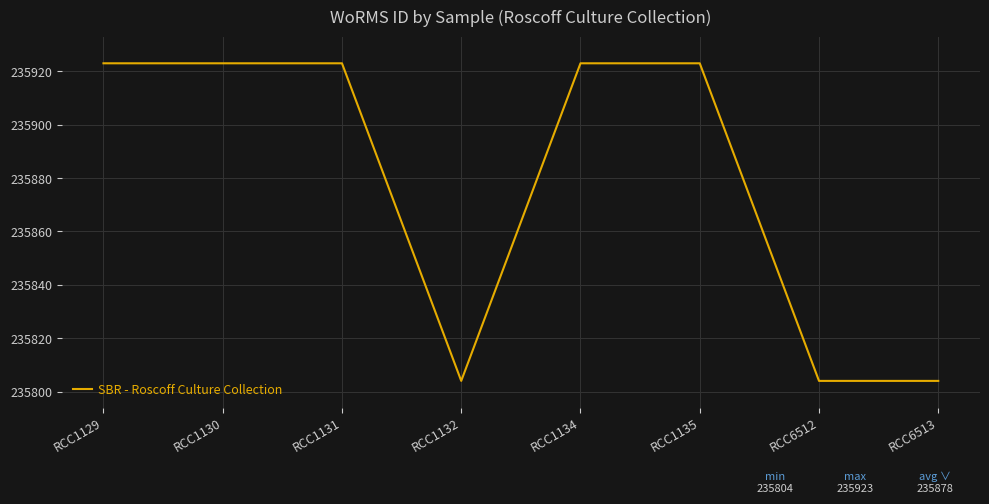

Which has a higher value, RCC1130 or RCC6513?

RCC1130